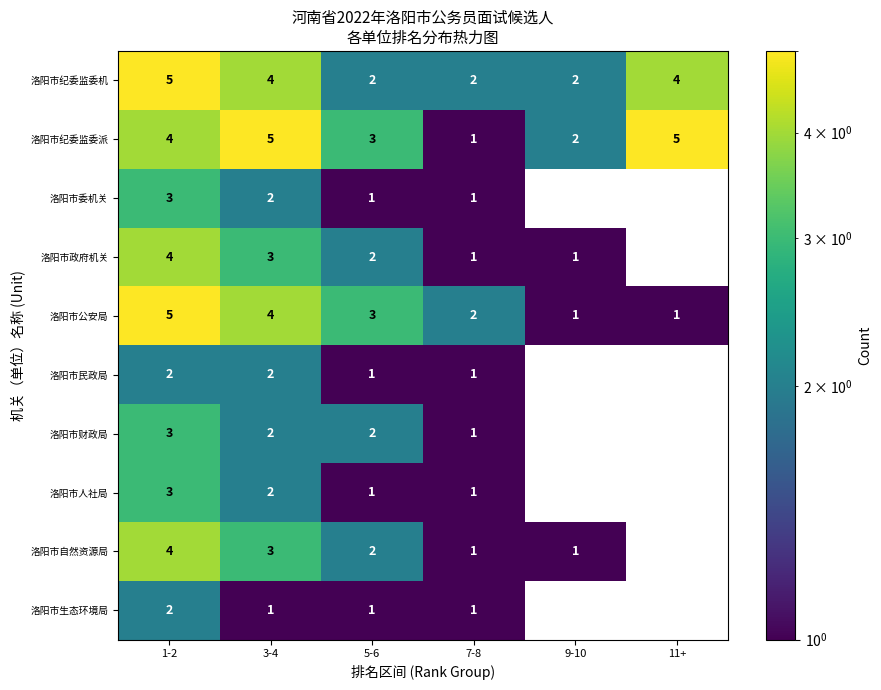

How many distinct data groups are displayed?

10